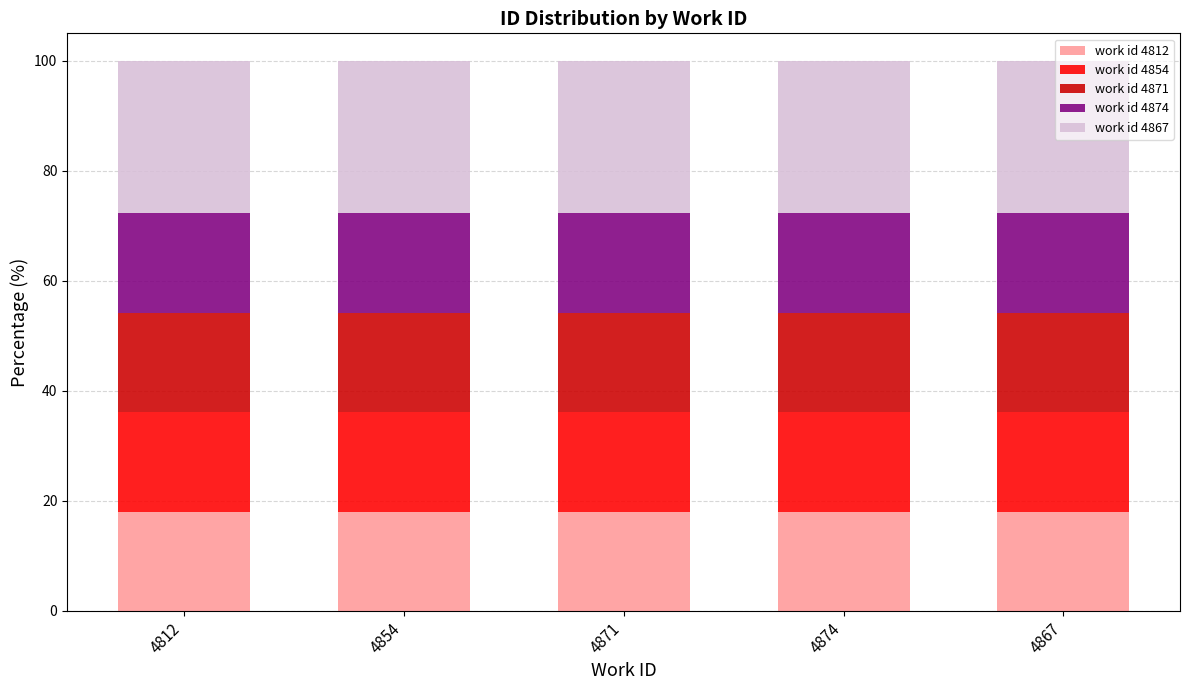

What is the minimum value for work id 4812?

18.0